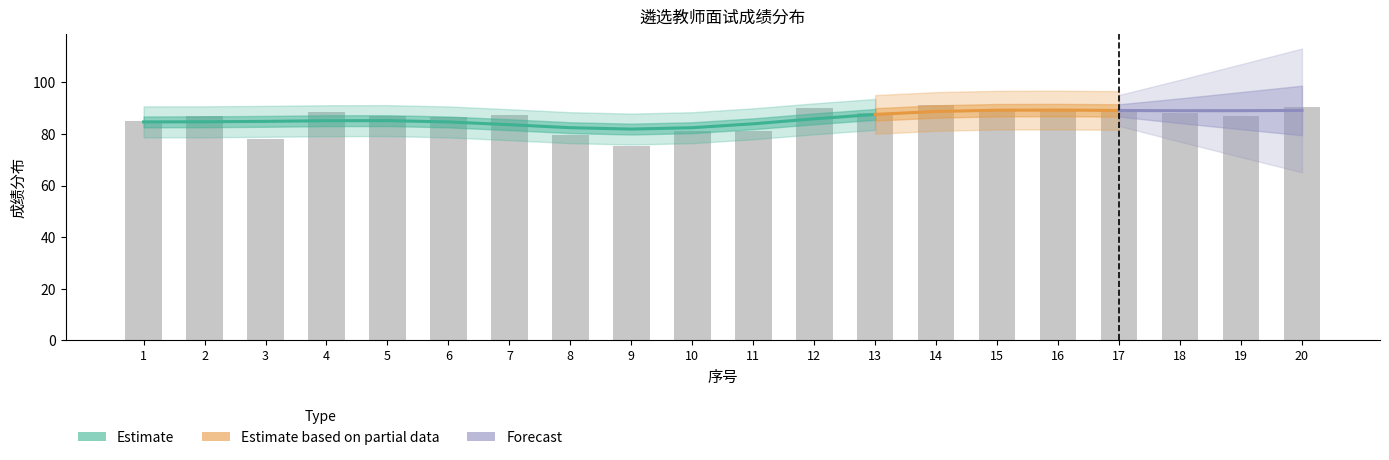

Are the bars horizontal?

No